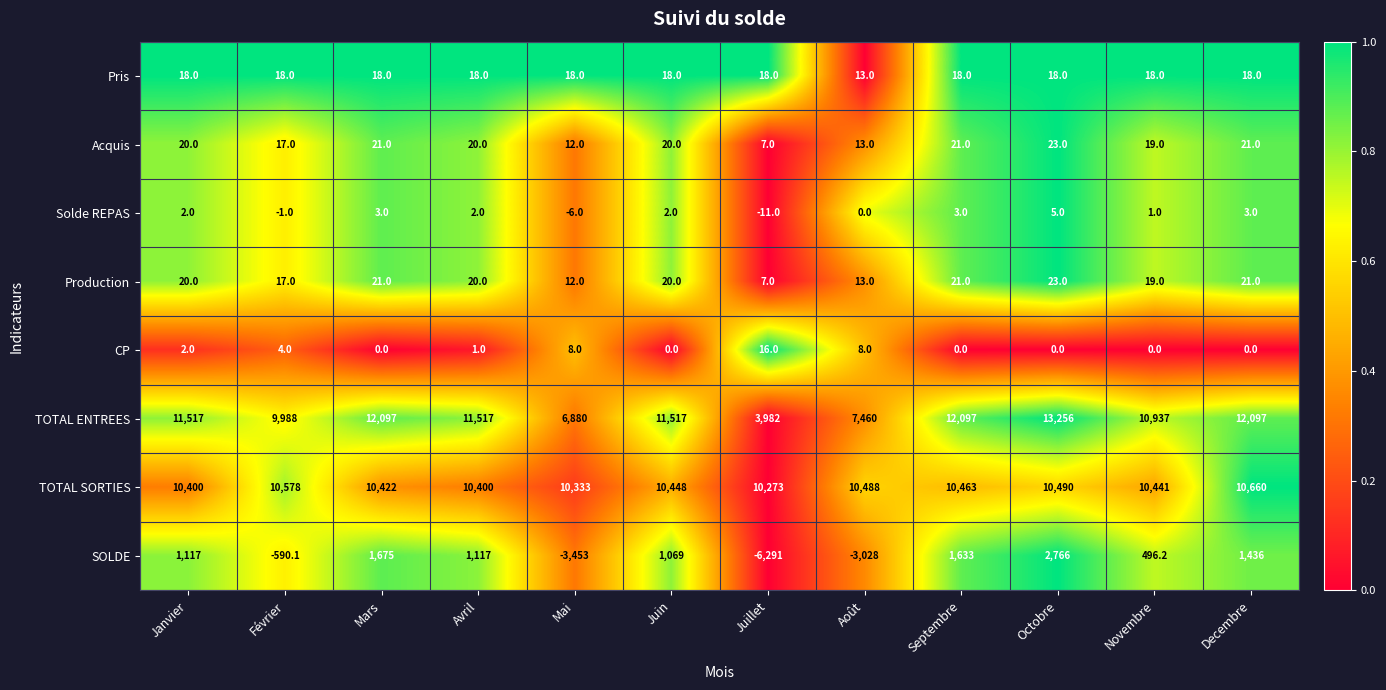

Is it true that Production equals 20.0 at Janvier?

True